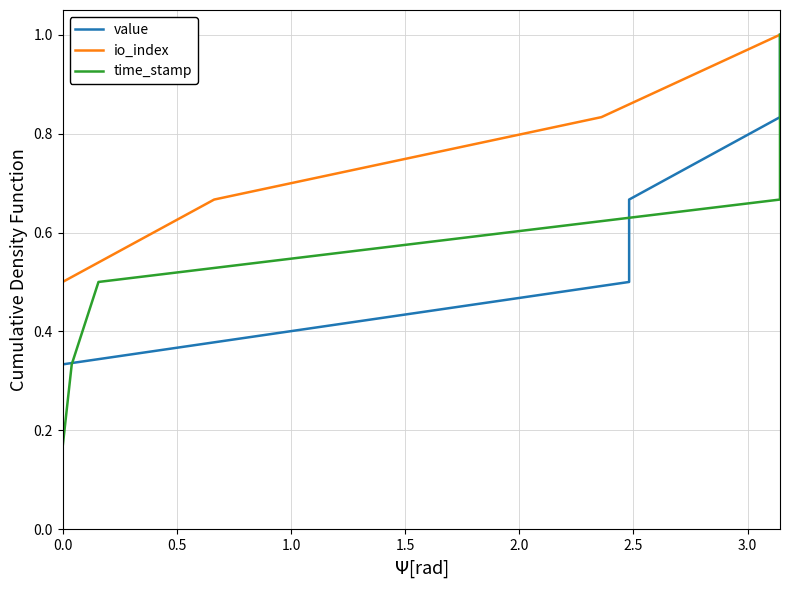

What position from the left is 2.0?

5